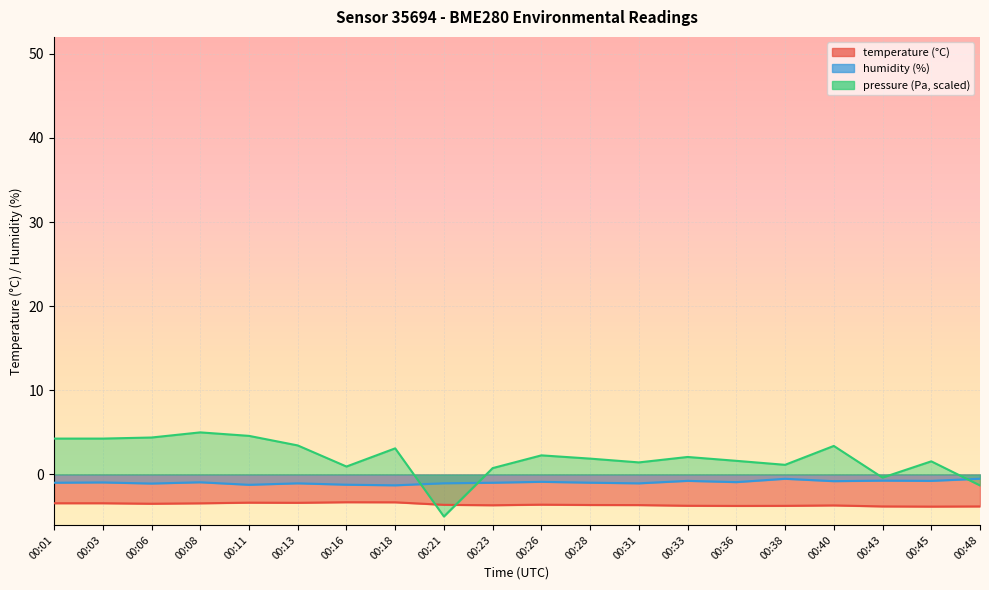

What is the difference between the maximum and minimum values in the temperature series?

0.5